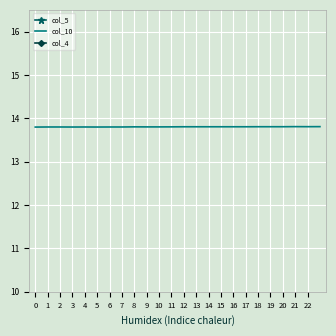

Reading left to right, extract all data points from this chart.

col_5: 24.1	24.1	24.3	24.3	24.6	24.5	25.0	24.5	24.7	23.2	23.0	25.0	24.9	24.2	25.0	24.2	24.9	24.9	23.1	22.2	21.9	21.6	20.6	20.9
col_10: 13.8	13.8	13.8	13.8	13.8	13.8	13.8	13.8	13.8	13.8	13.8	13.8	13.8	13.8	13.8	13.8	13.8	13.8	13.8	13.8	13.8	13.8	13.8	13.8
col_4: 4.8	4.7	4.7	4.6	4.6	4.7	4.6	4.7	4.7	4.8	4.9	4.8	4.8	4.9	4.8	4.8	4.8	4.8	5.0	5.0	5.0	5.0	4.9	5.0